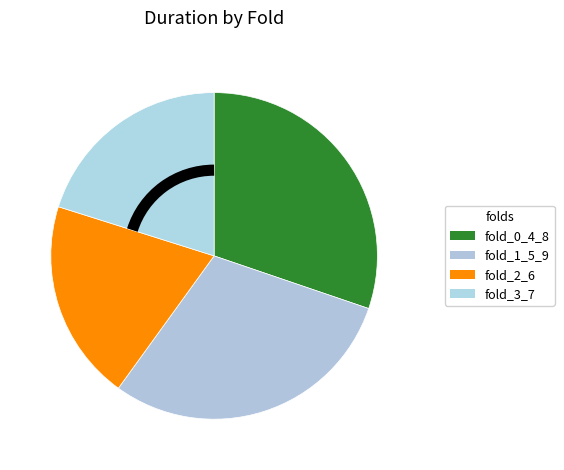

Count the number of slices in the pie.

4